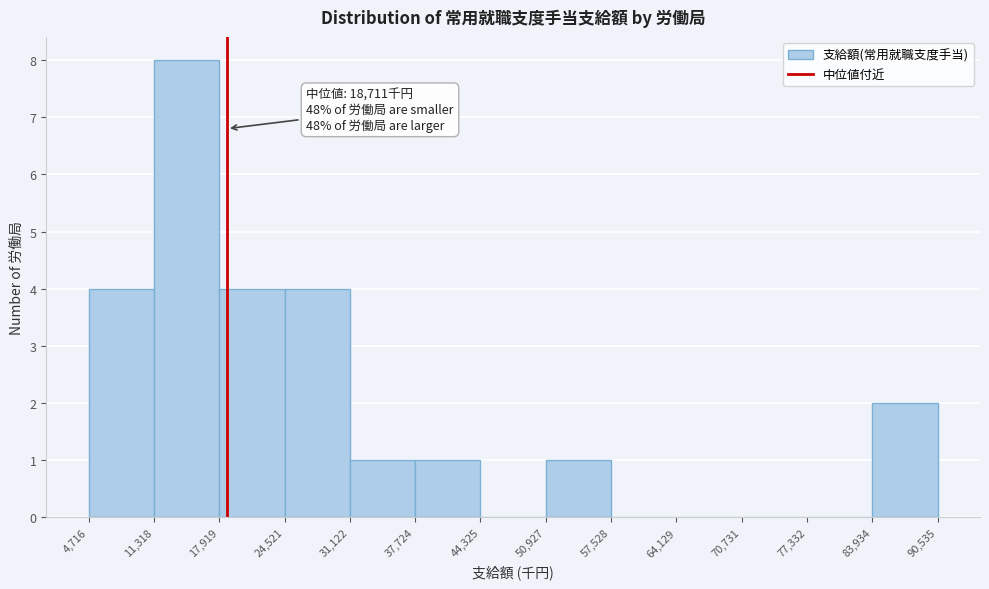

Which range on the x-axis has the tallest bar?

11,318 to 17,919